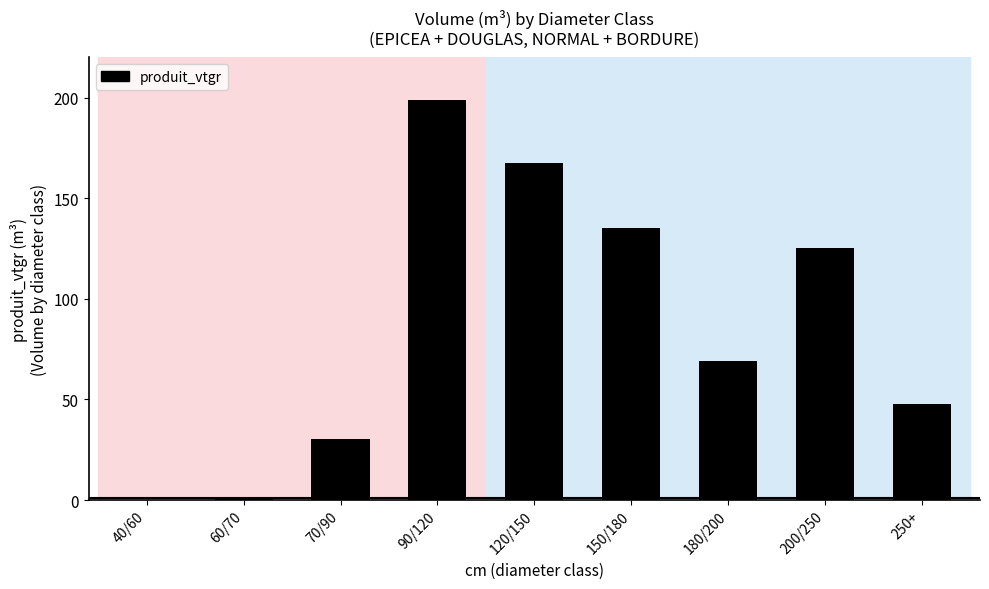

What is the change in value from 150/180 to 250+?

-87.5